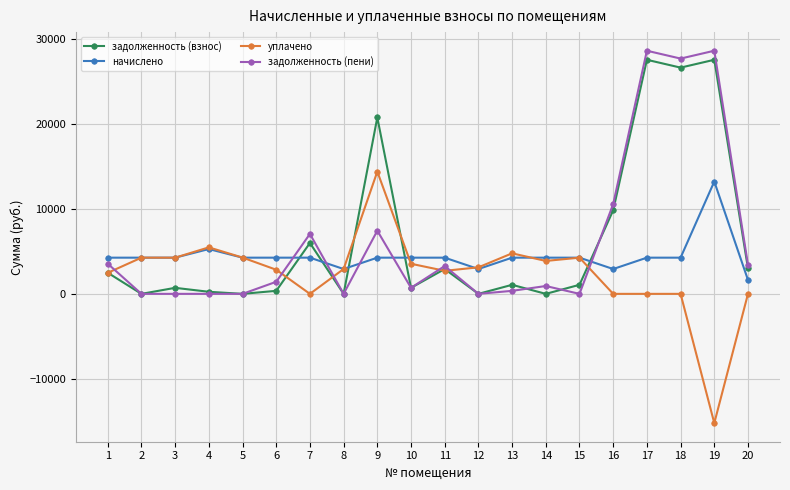

What is the smallest value displayed?

-15186.6